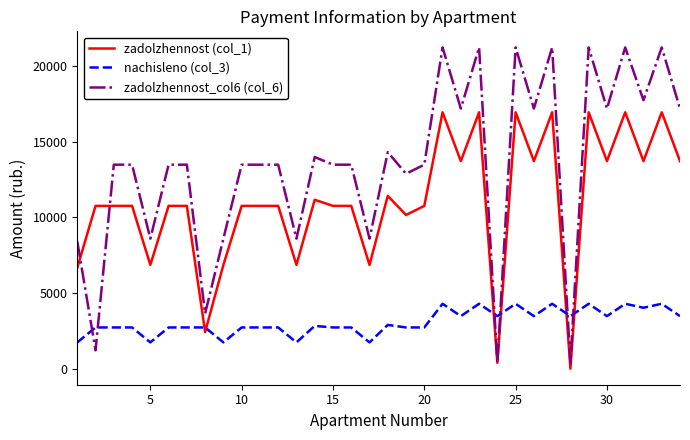

True or false: zadolzhennost (col_1) and zadolzhennost_col6 (col_6) intersect in this chart.

True